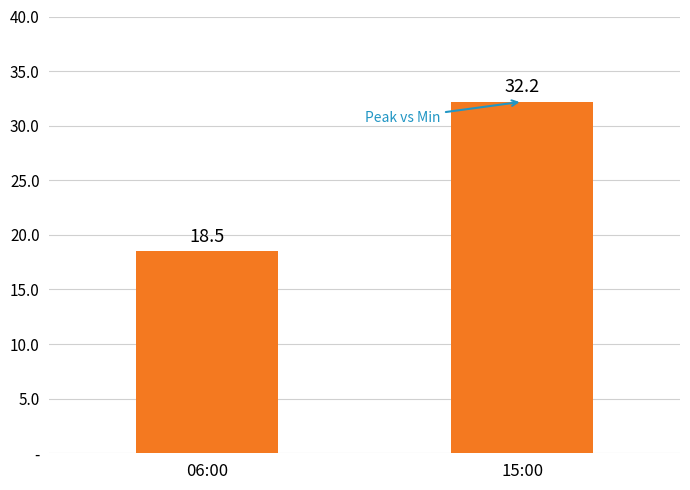

What is the value of the 2nd bar from the left?

32.2